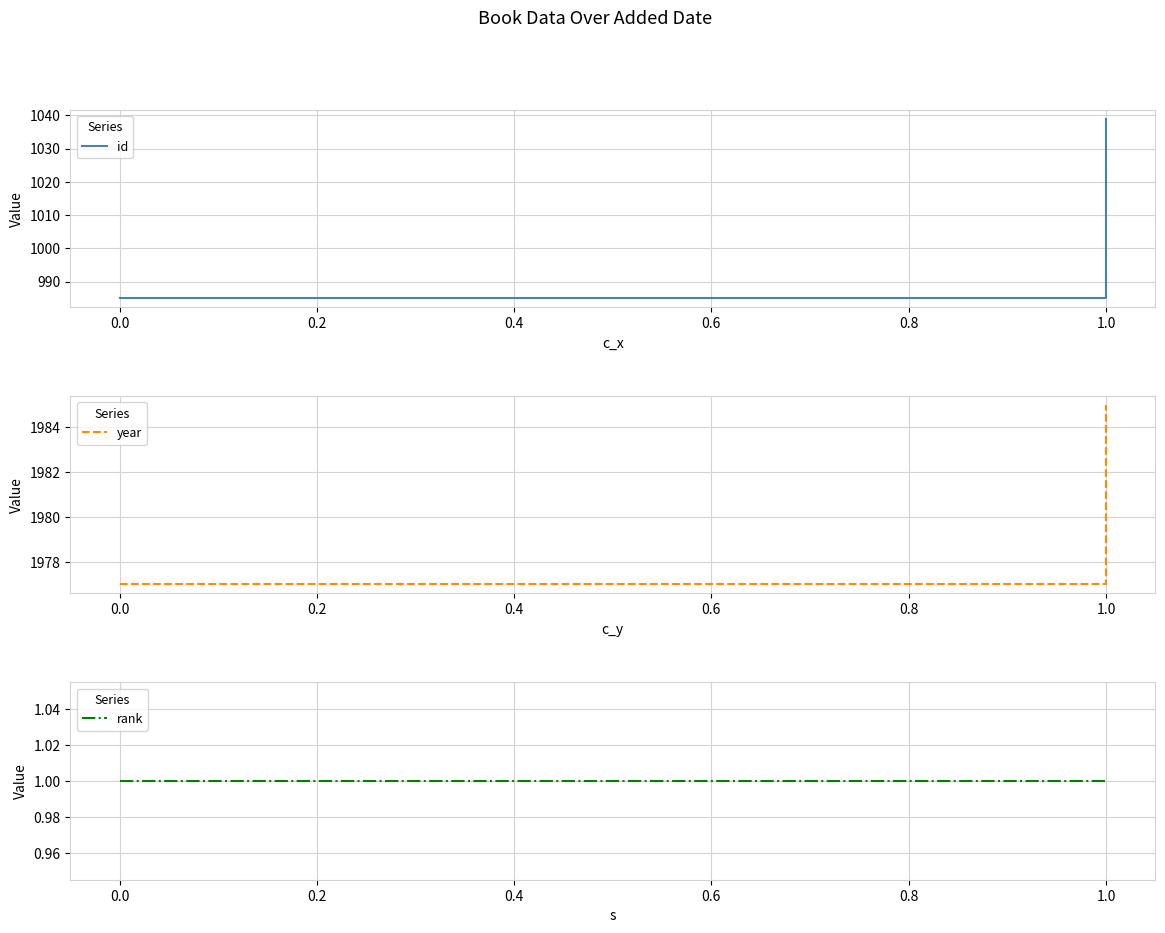

Rank the series by their average value, from highest to lowest.

year, id, rank